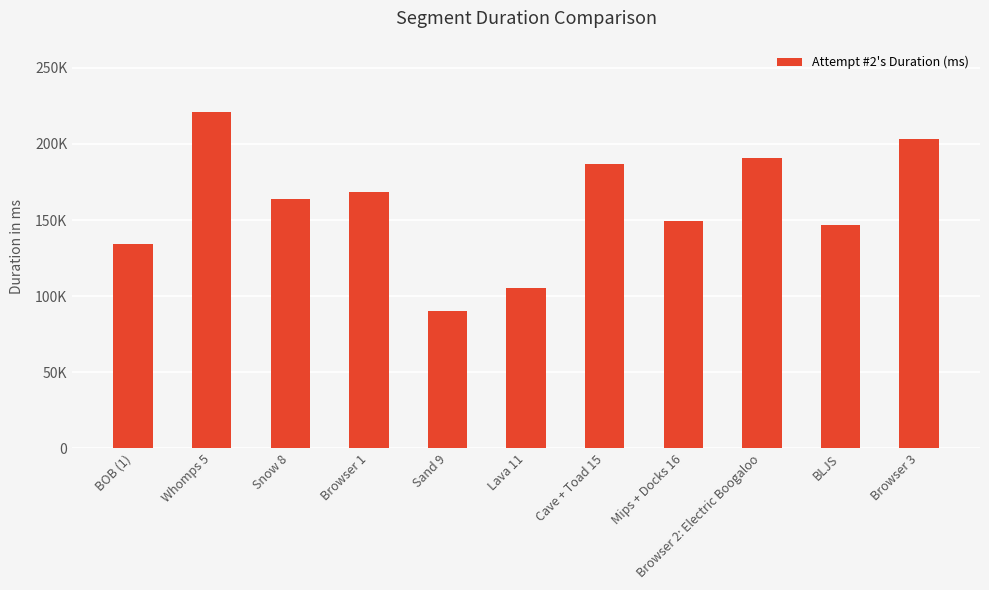

Reading right to left, what are all the values shown in this chart?

Browser 3=202907	BLJS=146751	Browser 2: Electric Boogaloo=190670	Mips + Docks 16=149294	Cave + Toad 15=186464	Lava 11=105586	Sand 9=90564	Browser 1=168075	Snow 8=163805	Whomps 5=220884	BOB (1)=134136